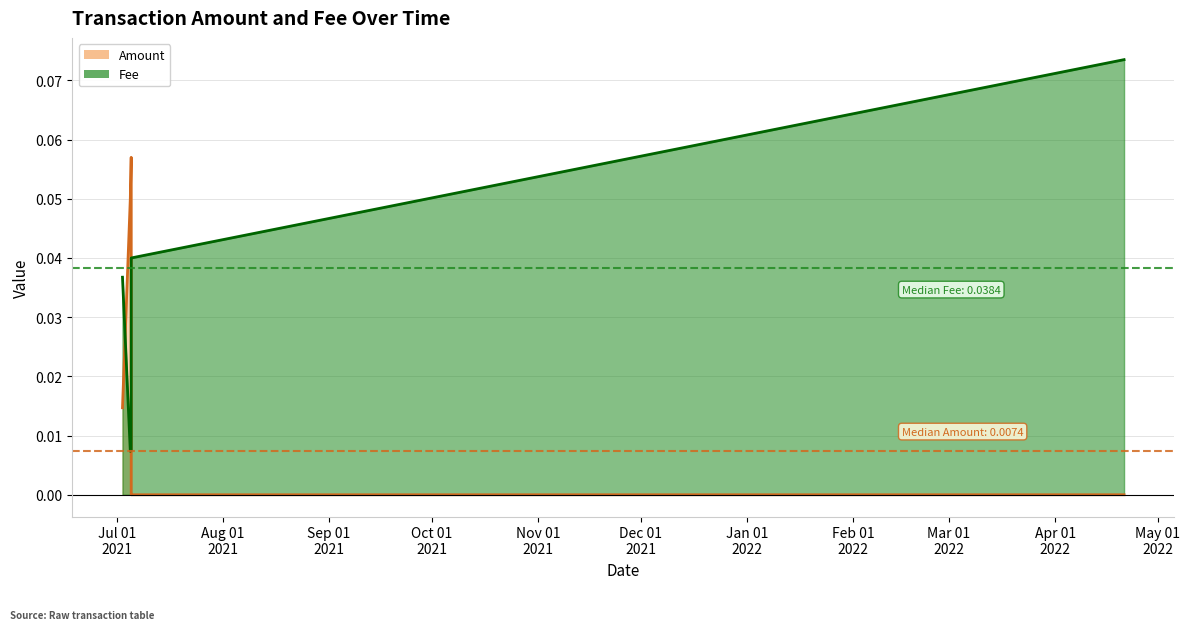

How many interior local valleys does the Amount series have?

1